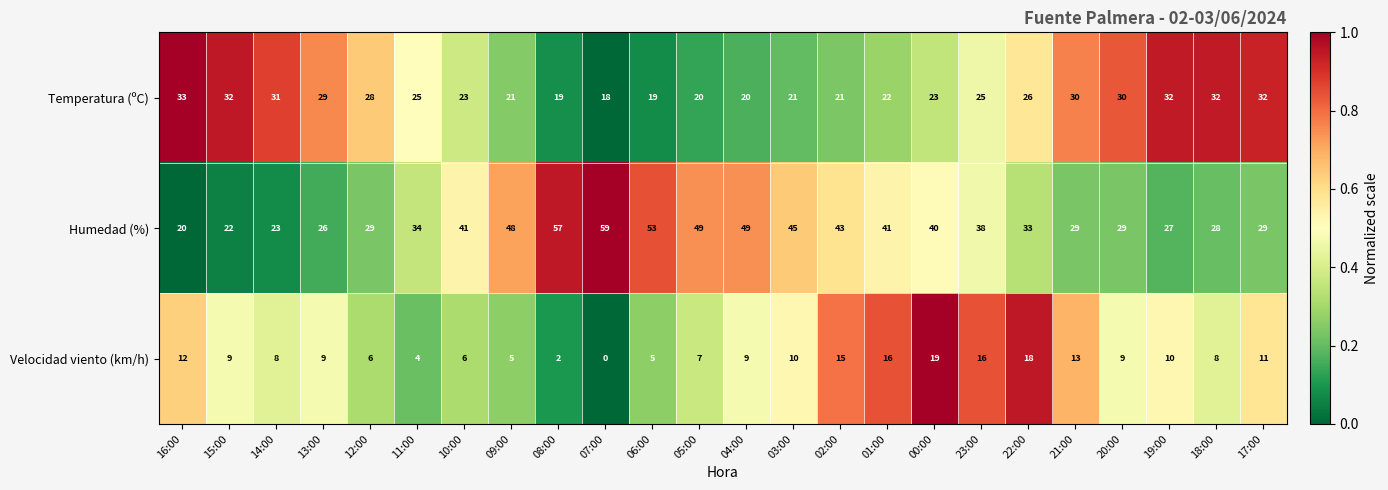

Which series changed the most between 11:00 and 21:00?

Velocidad viento (km/h)